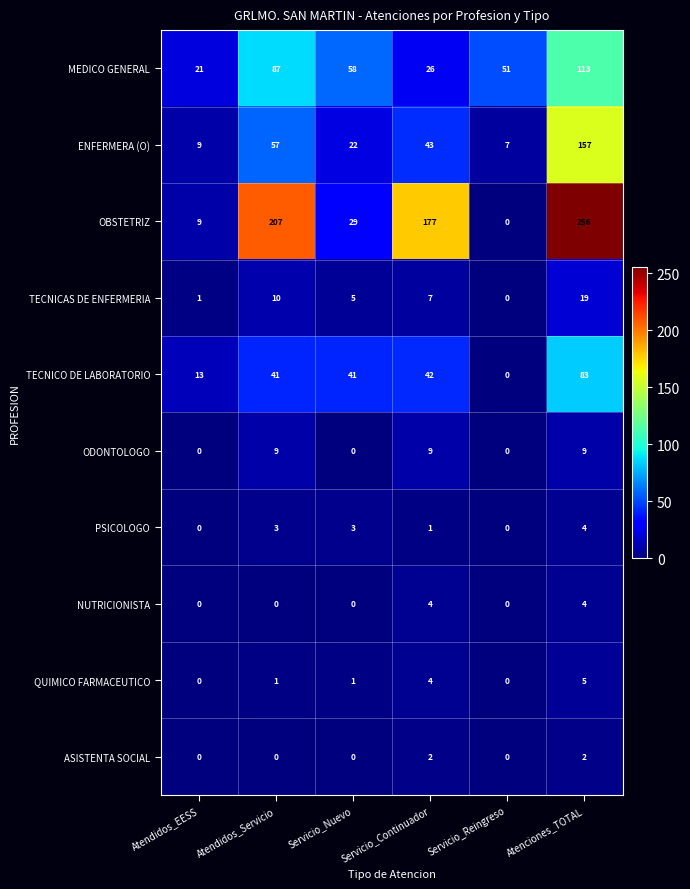

Which category has the highest value in the QUIMICO FARMACEUTICO series?

Atenciones_TOTAL